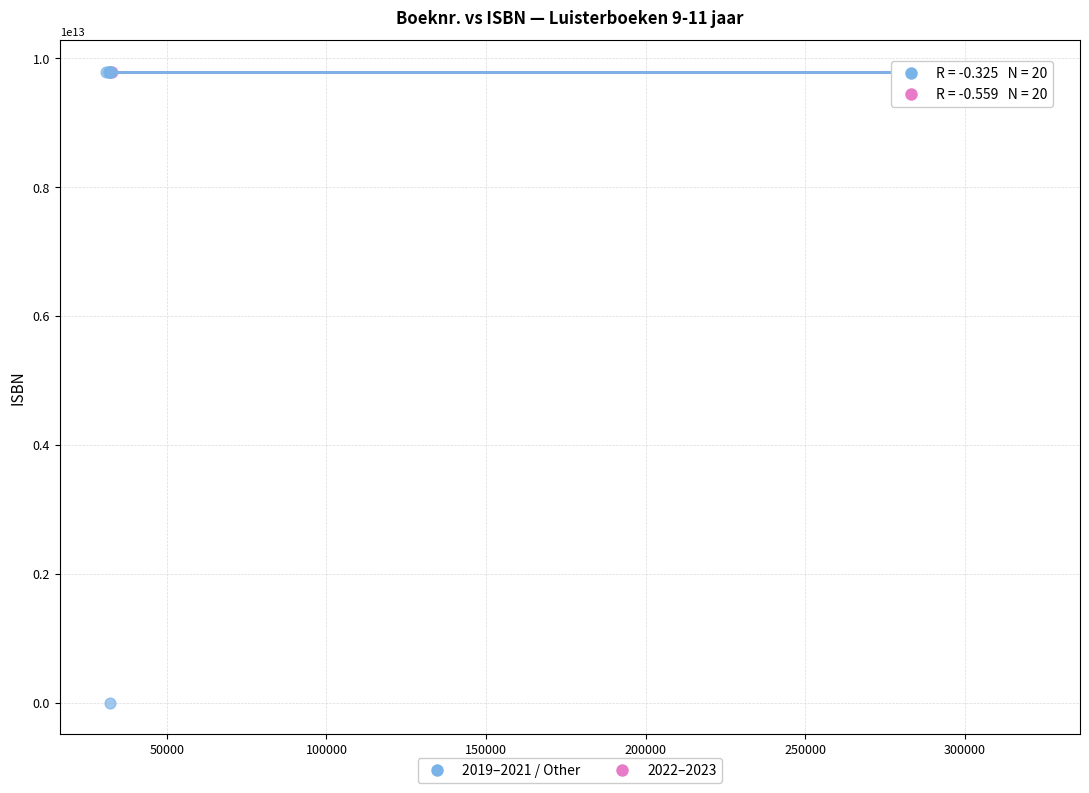

Which series has the largest Y range (max minus min)?

2019–2021 / Other